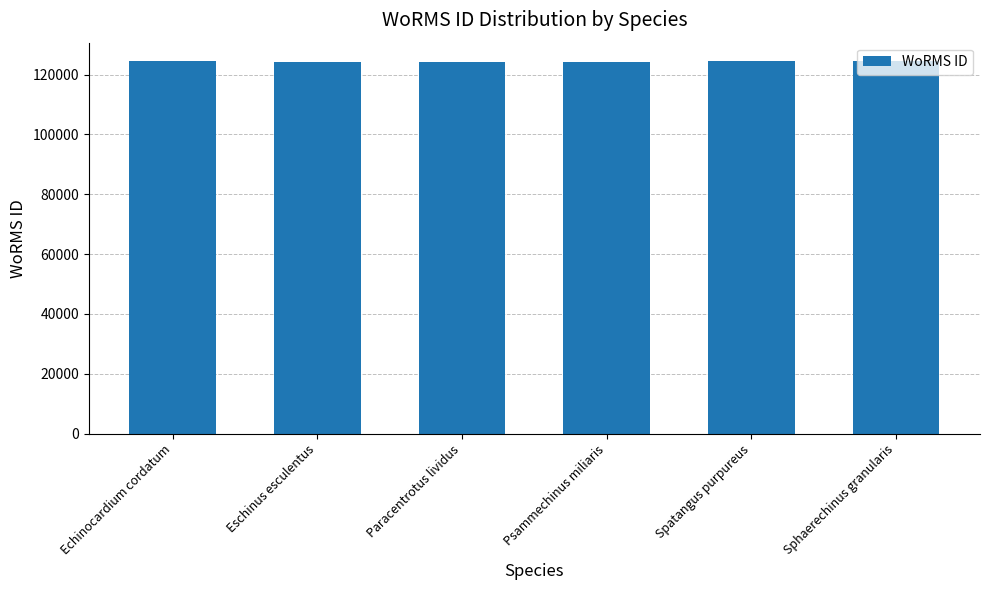

The value at Spatangus purpureus is 124418. True or false?

True